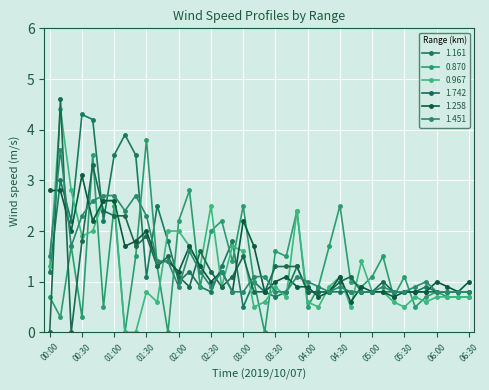

How many series are shown in this chart?

6